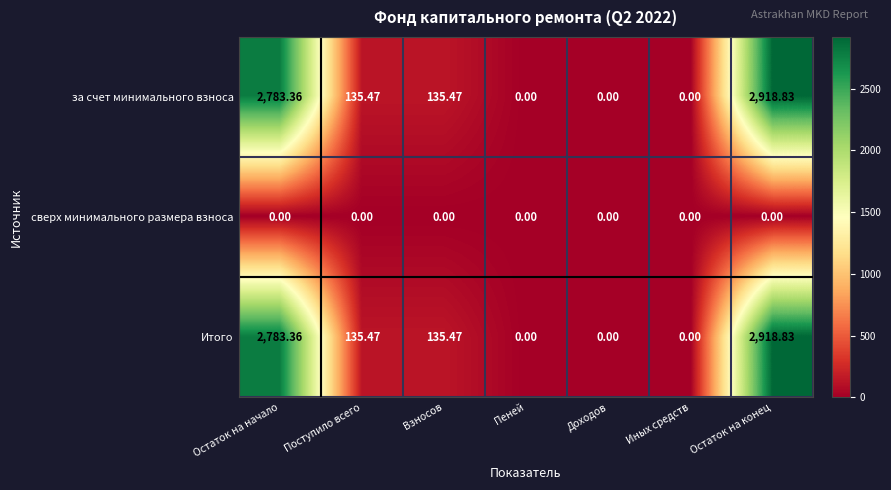

Is the value of сверх минимального размера взноса at Доходов greater than the value of за счет минимального взноса at Остаток на конец?

No